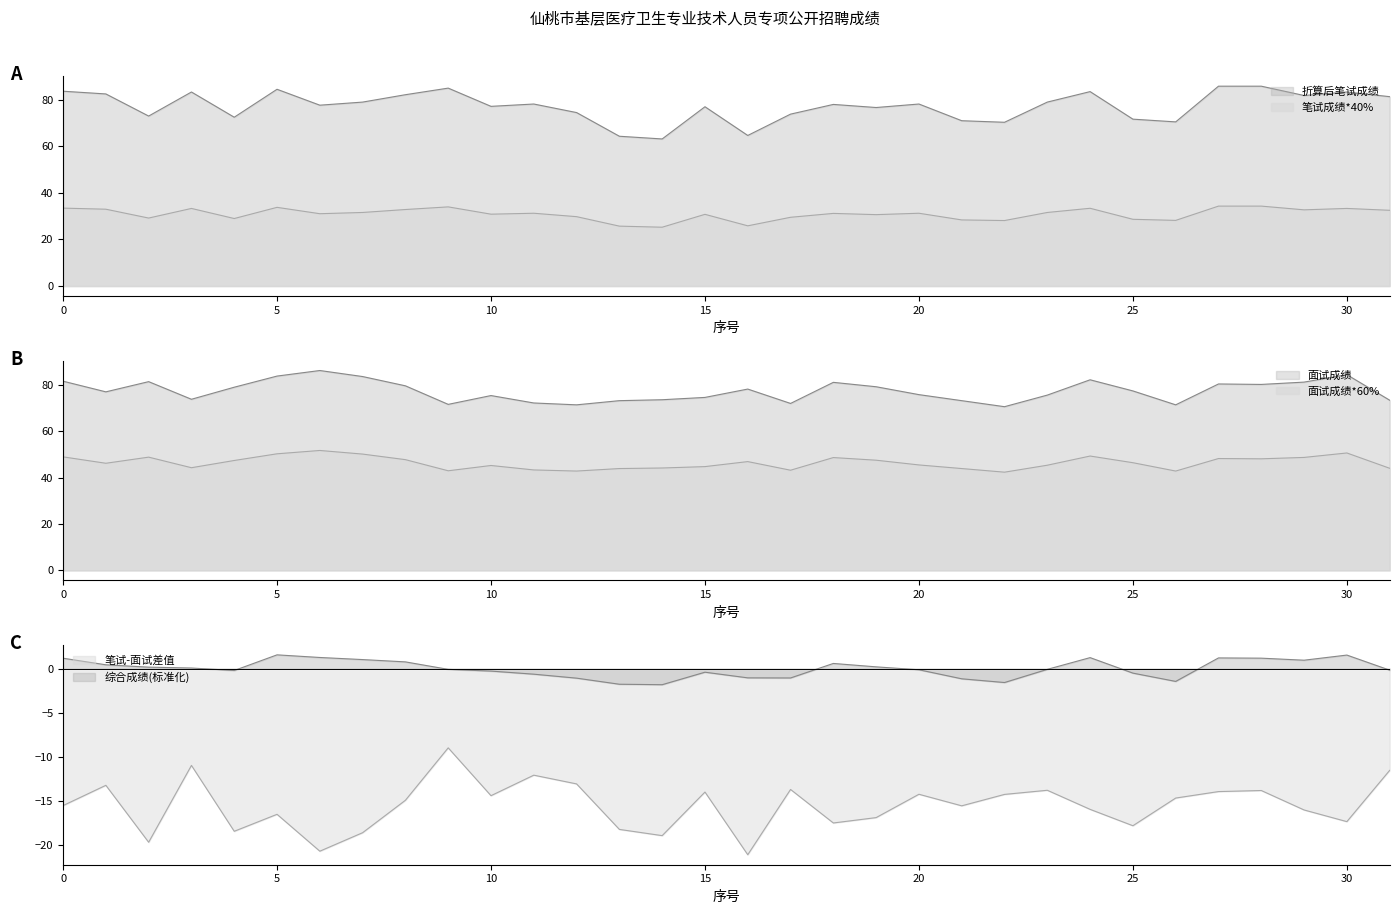

The value of 面试成绩*60% at 3 is 48.8. True or false?

False